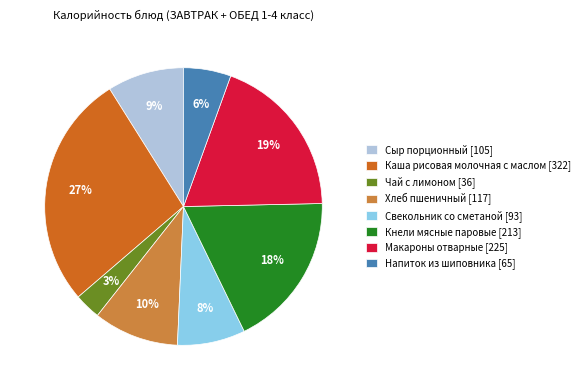

What is the smallest slice in the pie chart?

Чай с лимоном